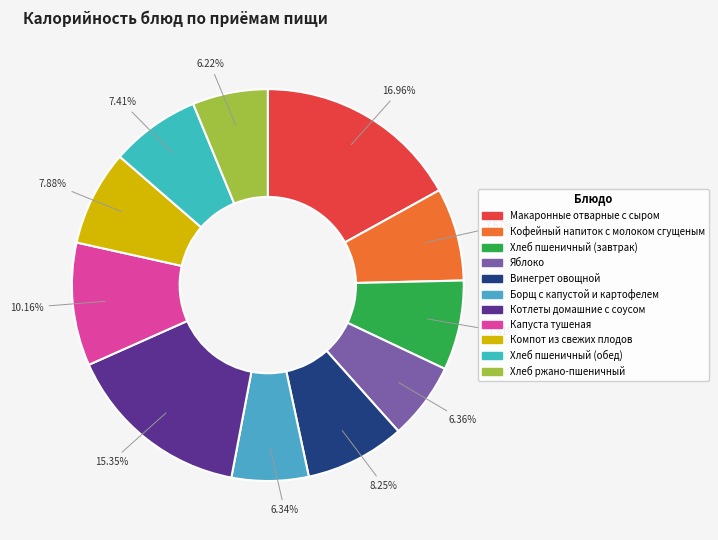

Which category has the biggest portion of the pie?

Макаронные отварные с сыром